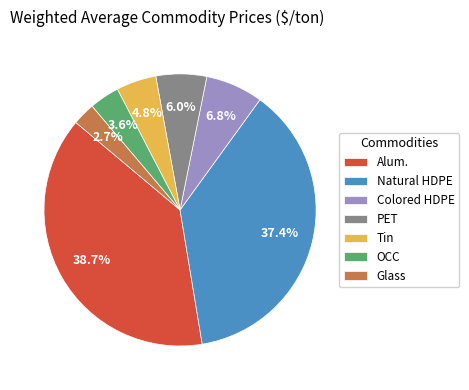

Is Tin the majority of the pie?

No